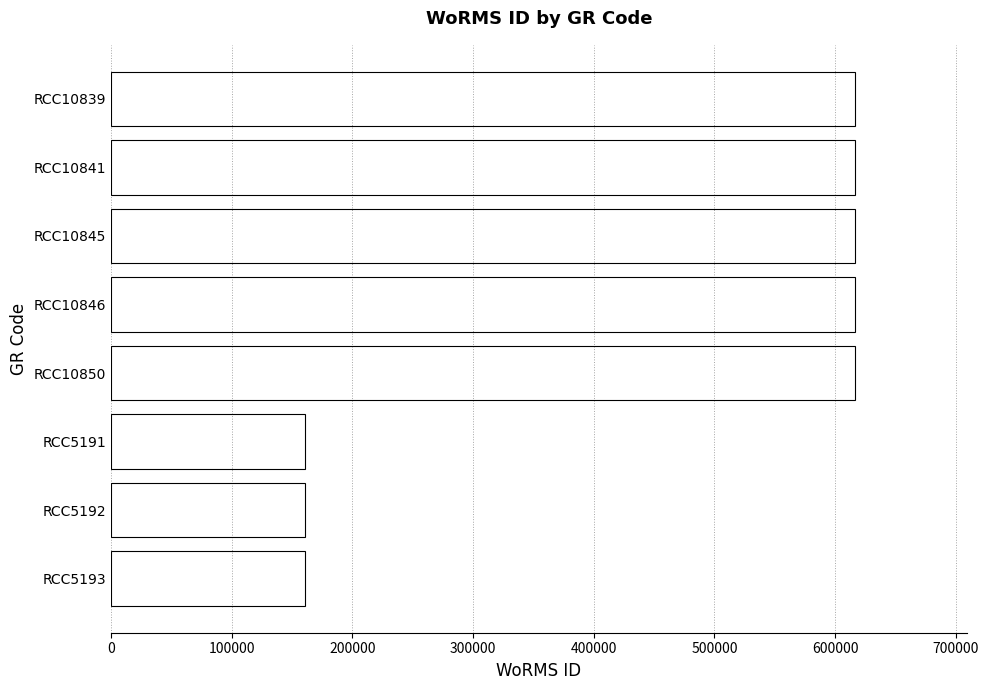

The value at RCC10839 is 1011672. True or false?

False